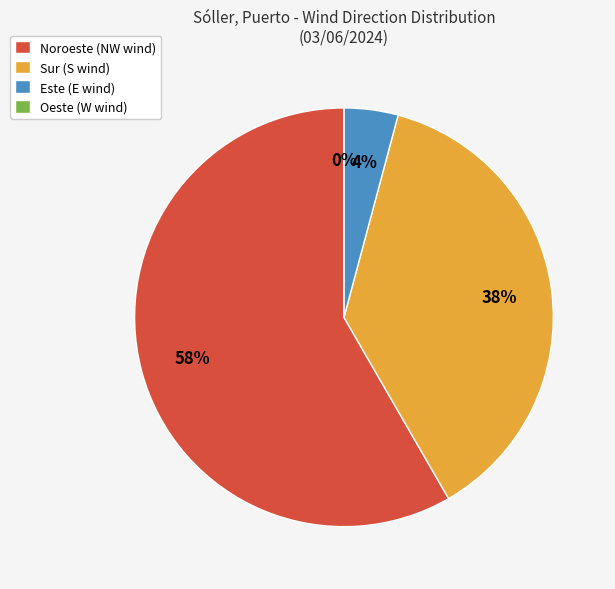

What is the majority slice?

Noroeste